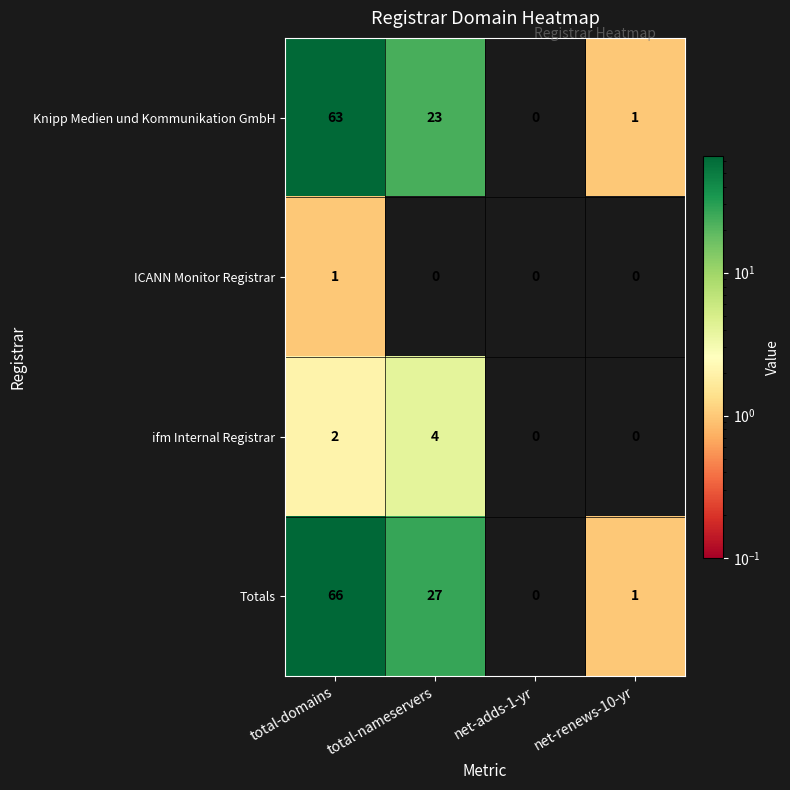

At which label is ifm Internal Registrar closest to 2?

total-domains